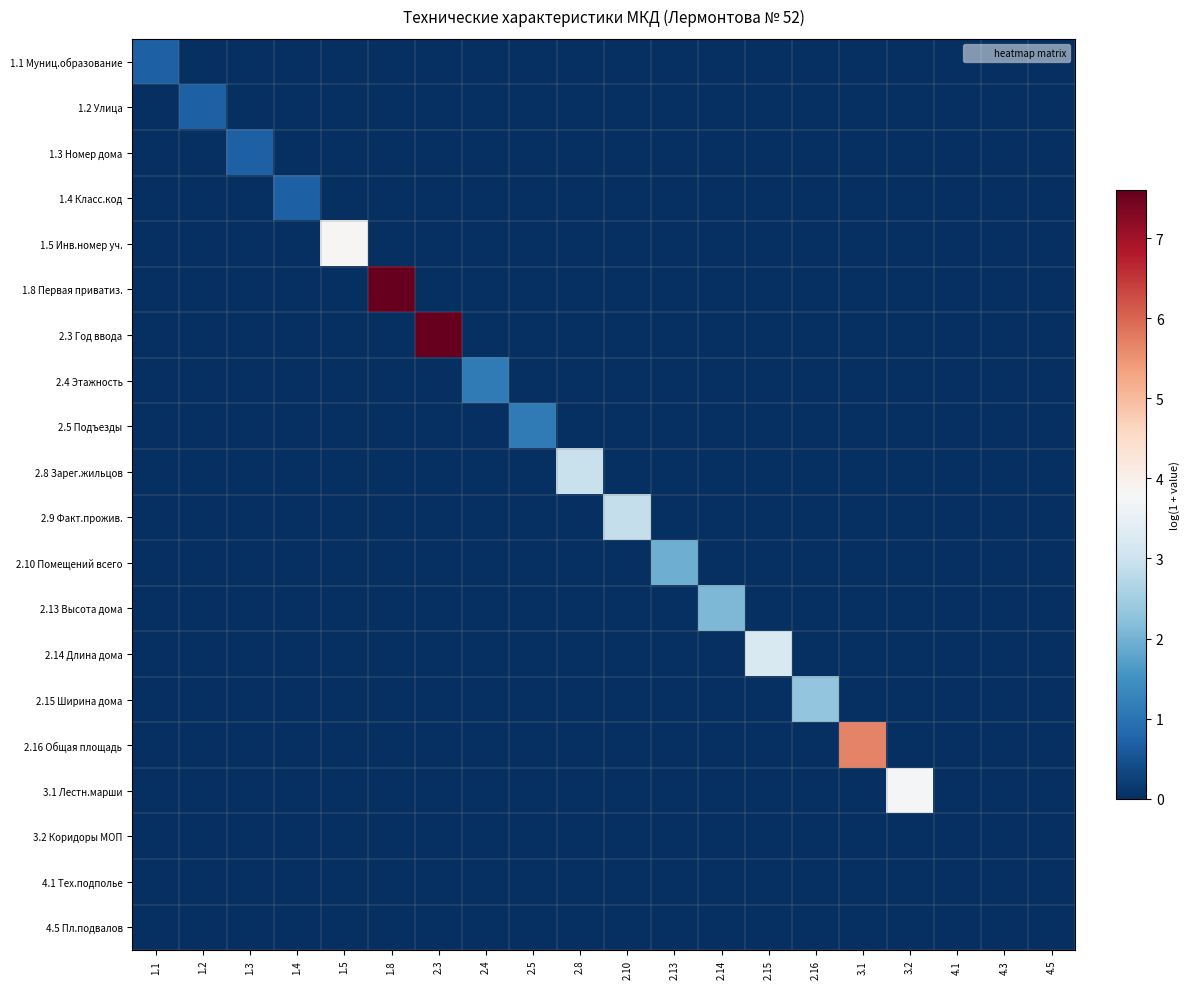

Which series has the largest total across all categories?

1.8 Первая приватиз.